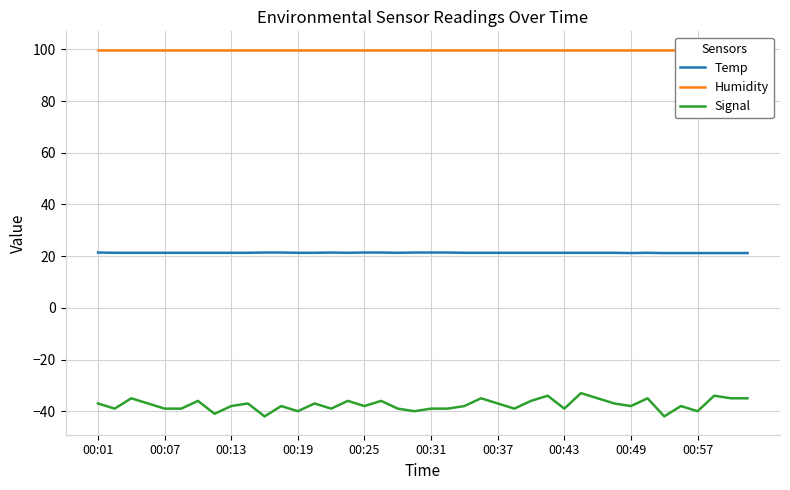

What is the lowest value of the Humidity series?

99.9